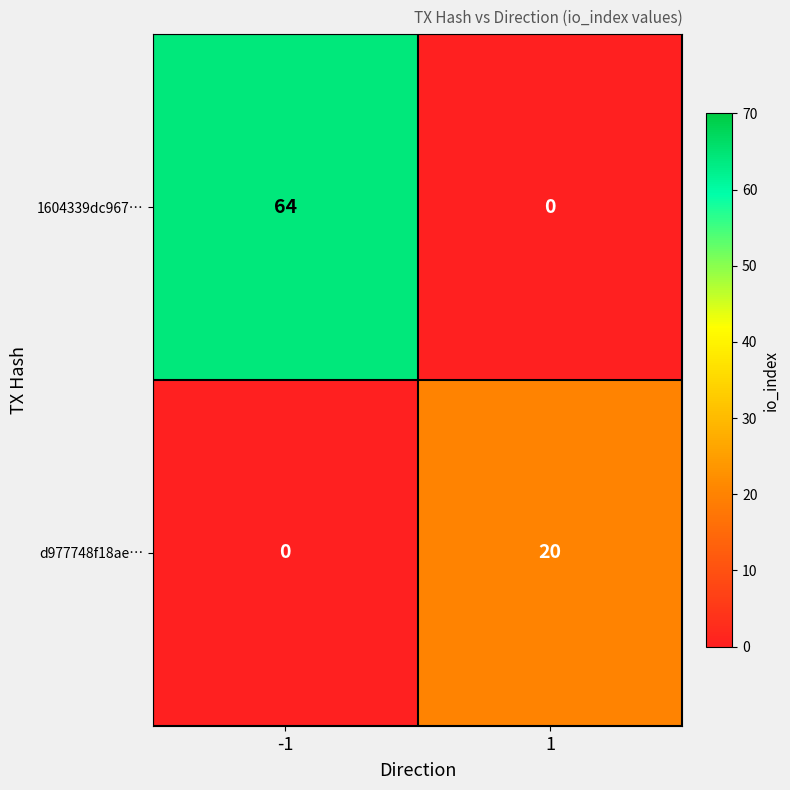

How many data points in 1604339dc967… are less than 64?

1